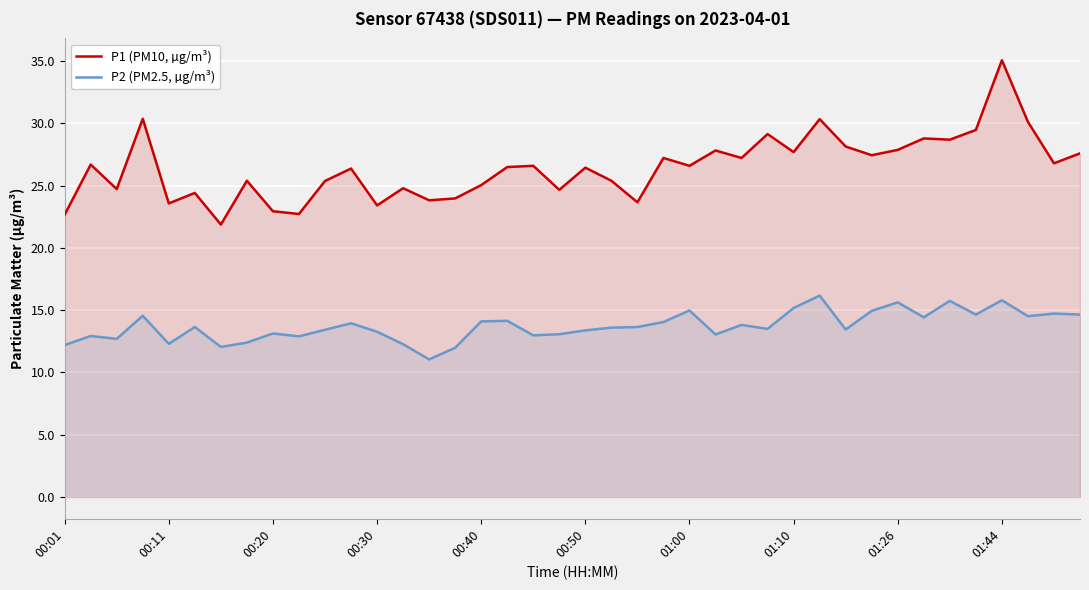

True or false: P1 (PM10, µg/m³) has a value of 22.7 at 00:01.

True